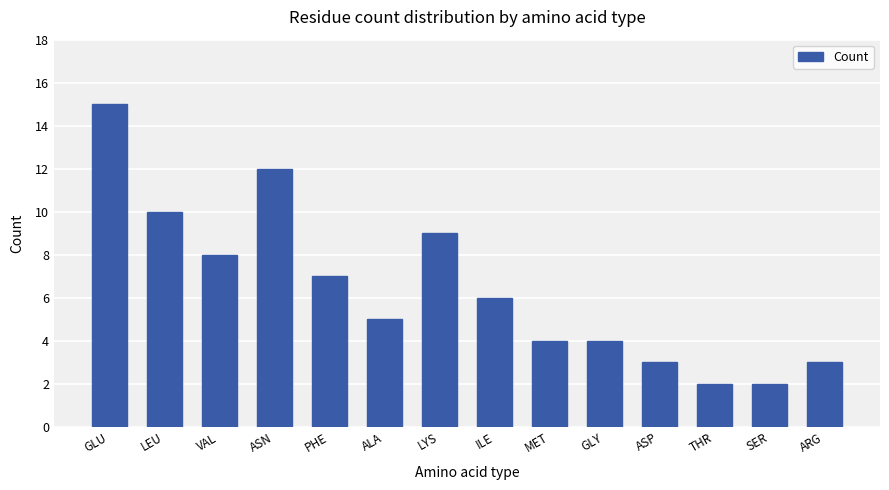

What is the label of the 11th bar from the left?

ASP